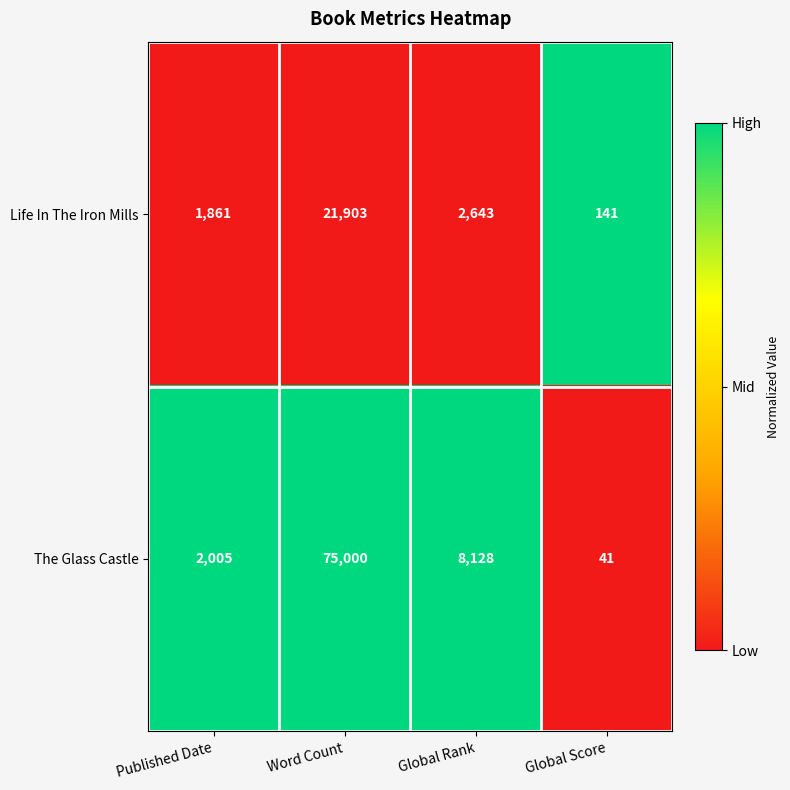

Count the number of categories in the chart.

4